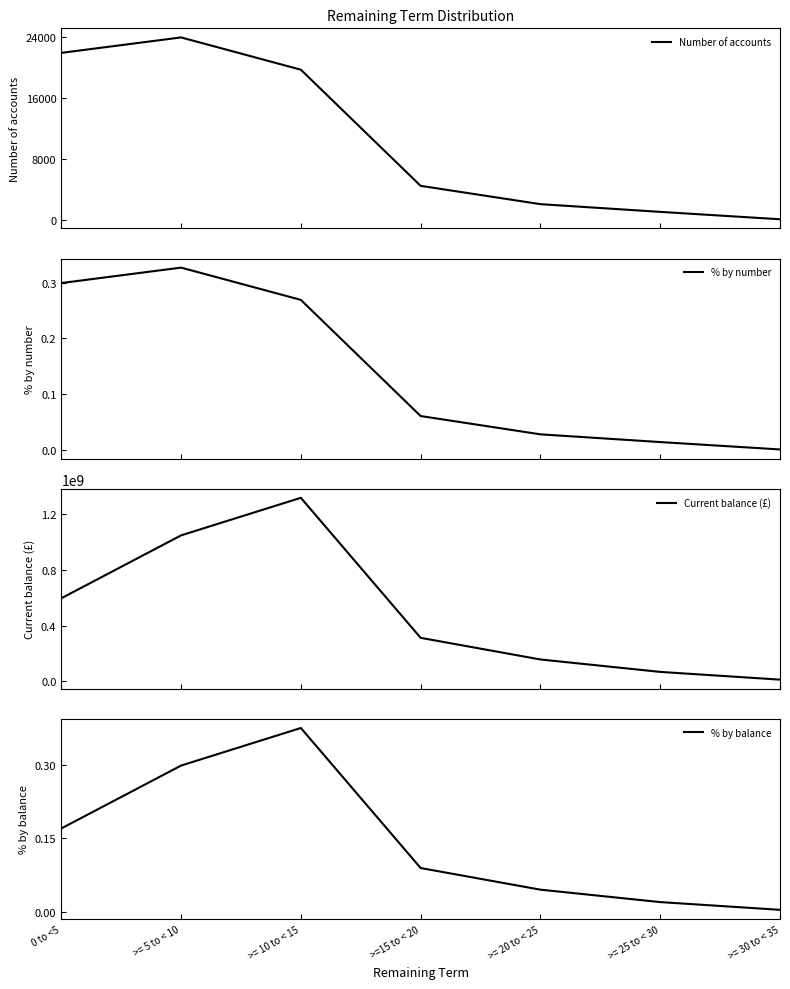

What is the sum of the % by balance values at >= 30 to < 35 and >=15 to < 20?

0.1